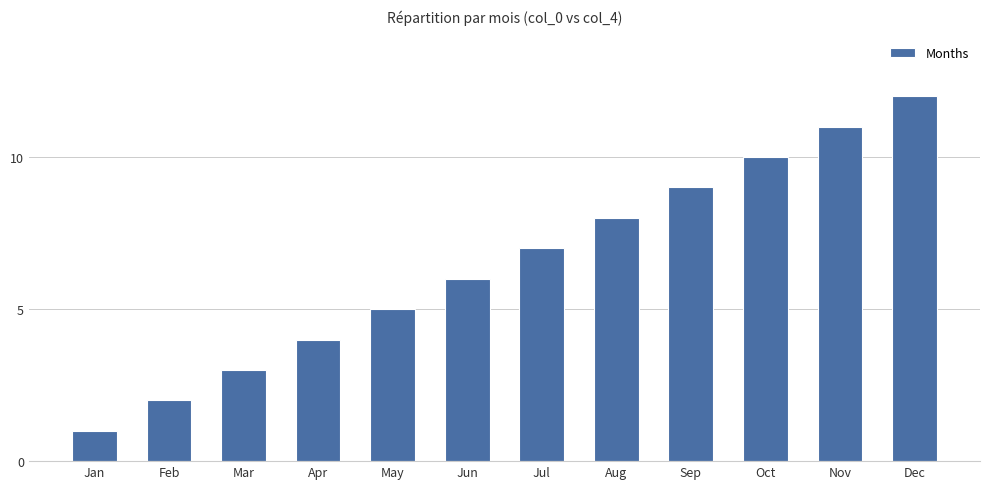

Which has a higher value, Aug or May?

Aug